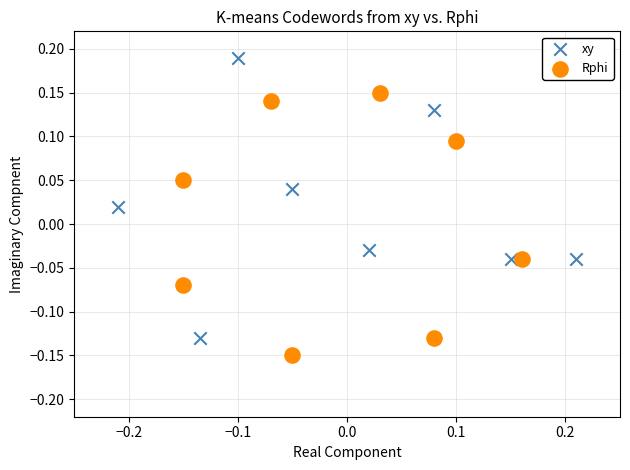

Which series reaches the minimum Y coordinate?

Rphi